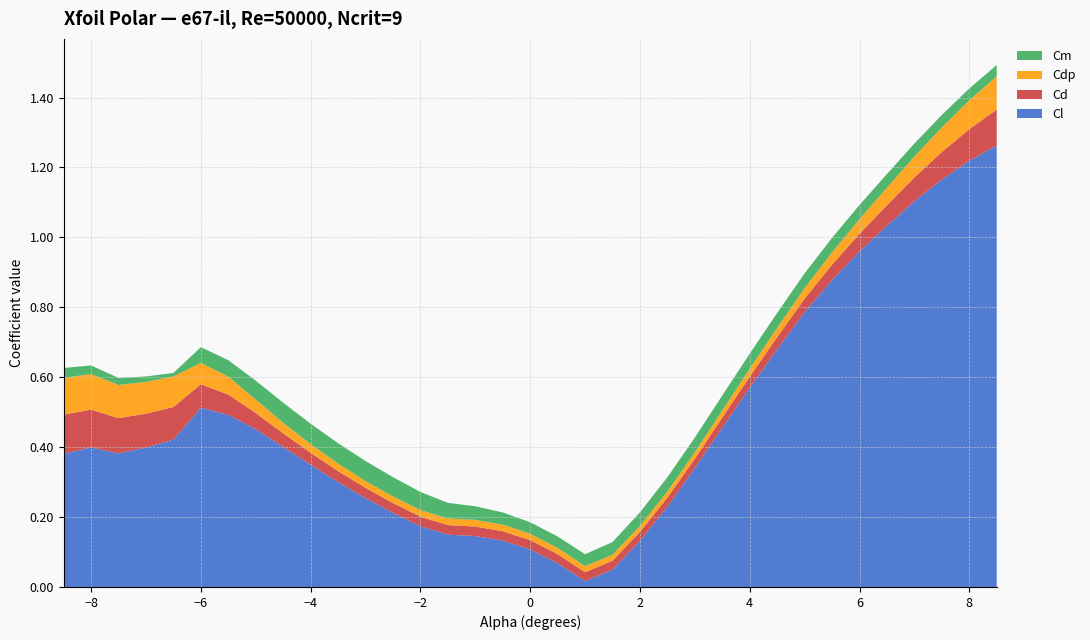

True or false: Cl has a value of 0.2 at 2.

False